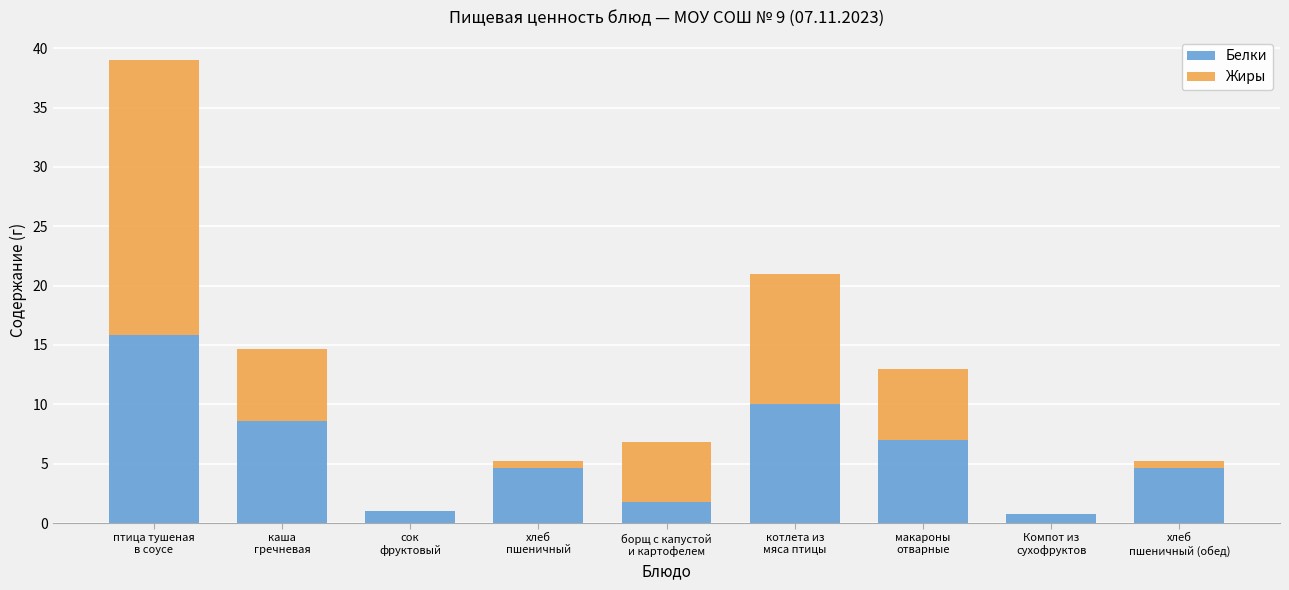

Are the bars horizontal?

No